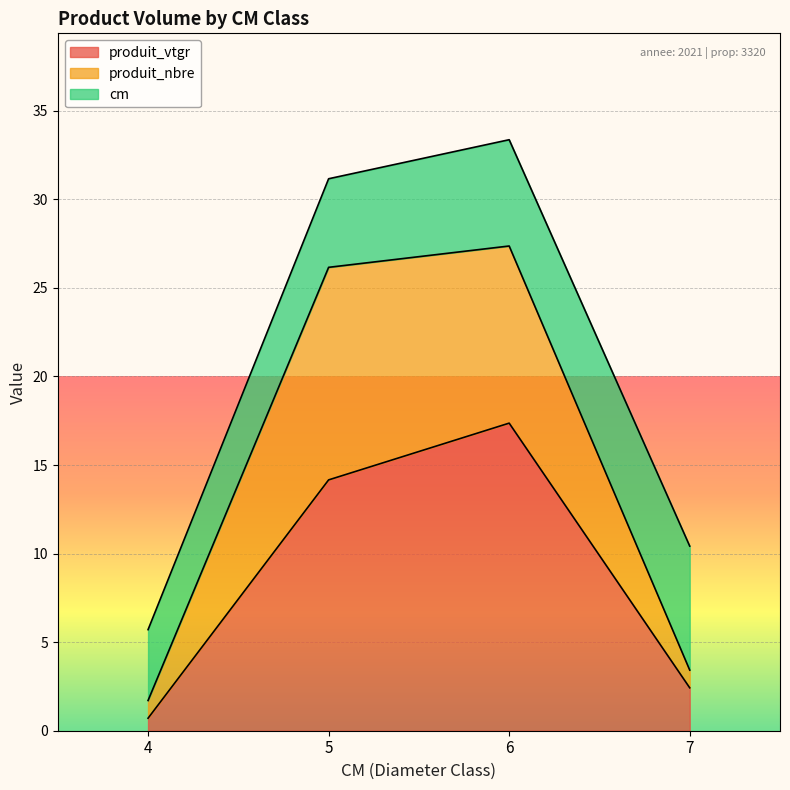

True or false: produit_nbre has a value of 36.5 at 6.

False